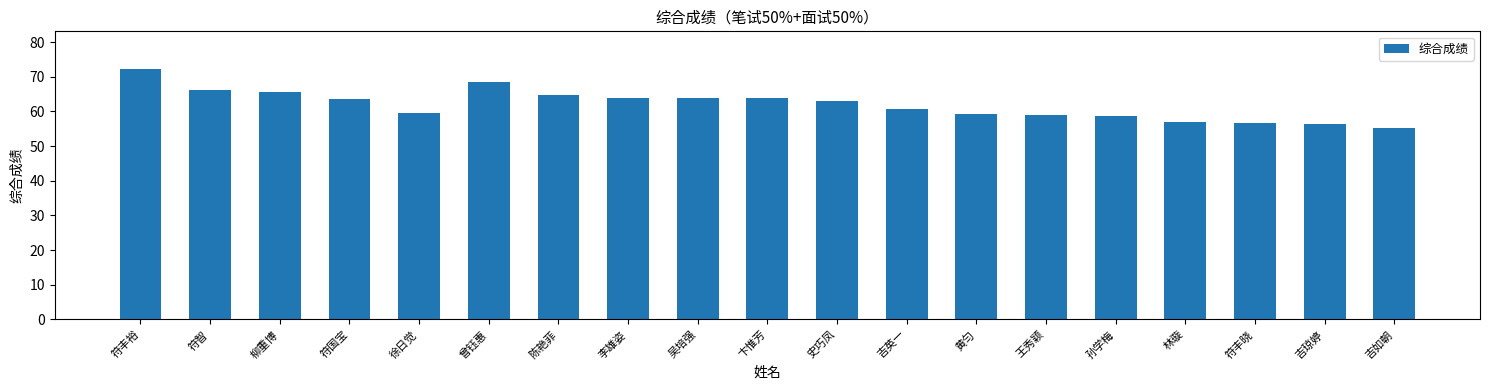

Read the value at 符国宝.

63.7